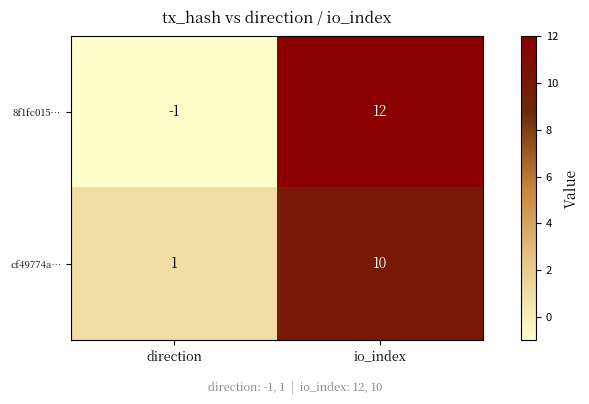

The 8f1fc015… series shows -2 at direction. True or false?

False